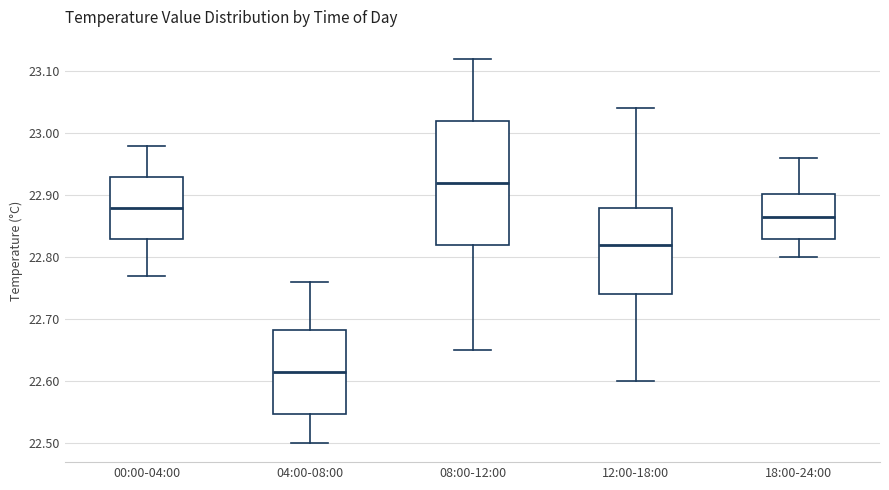

Where is the lower edge of the box for 12:00-18:00 on the y-axis? The values are not printed on the chart, so give them approximately, as read against the axis.

22.74